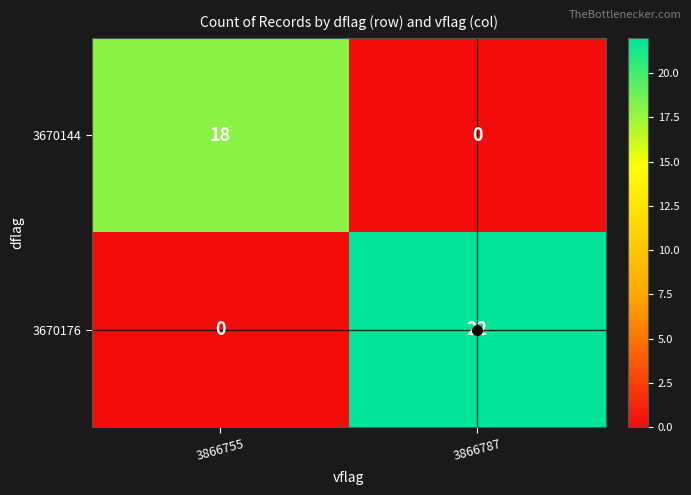

How many positive values does the 3670176 series have?

1